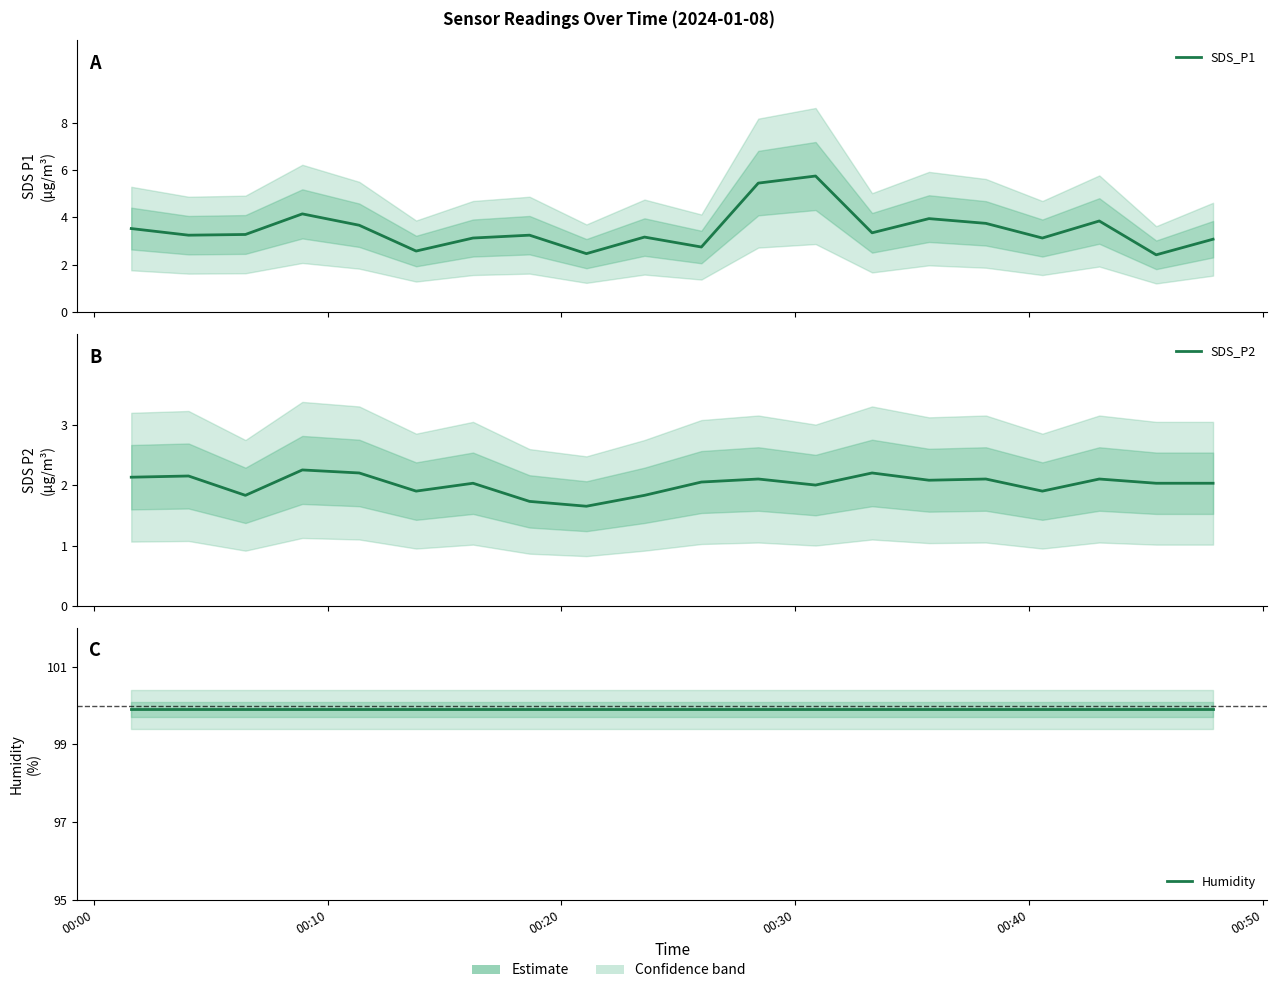

The SDS_P2 series shows 3.6 at 00:40. True or false?

False